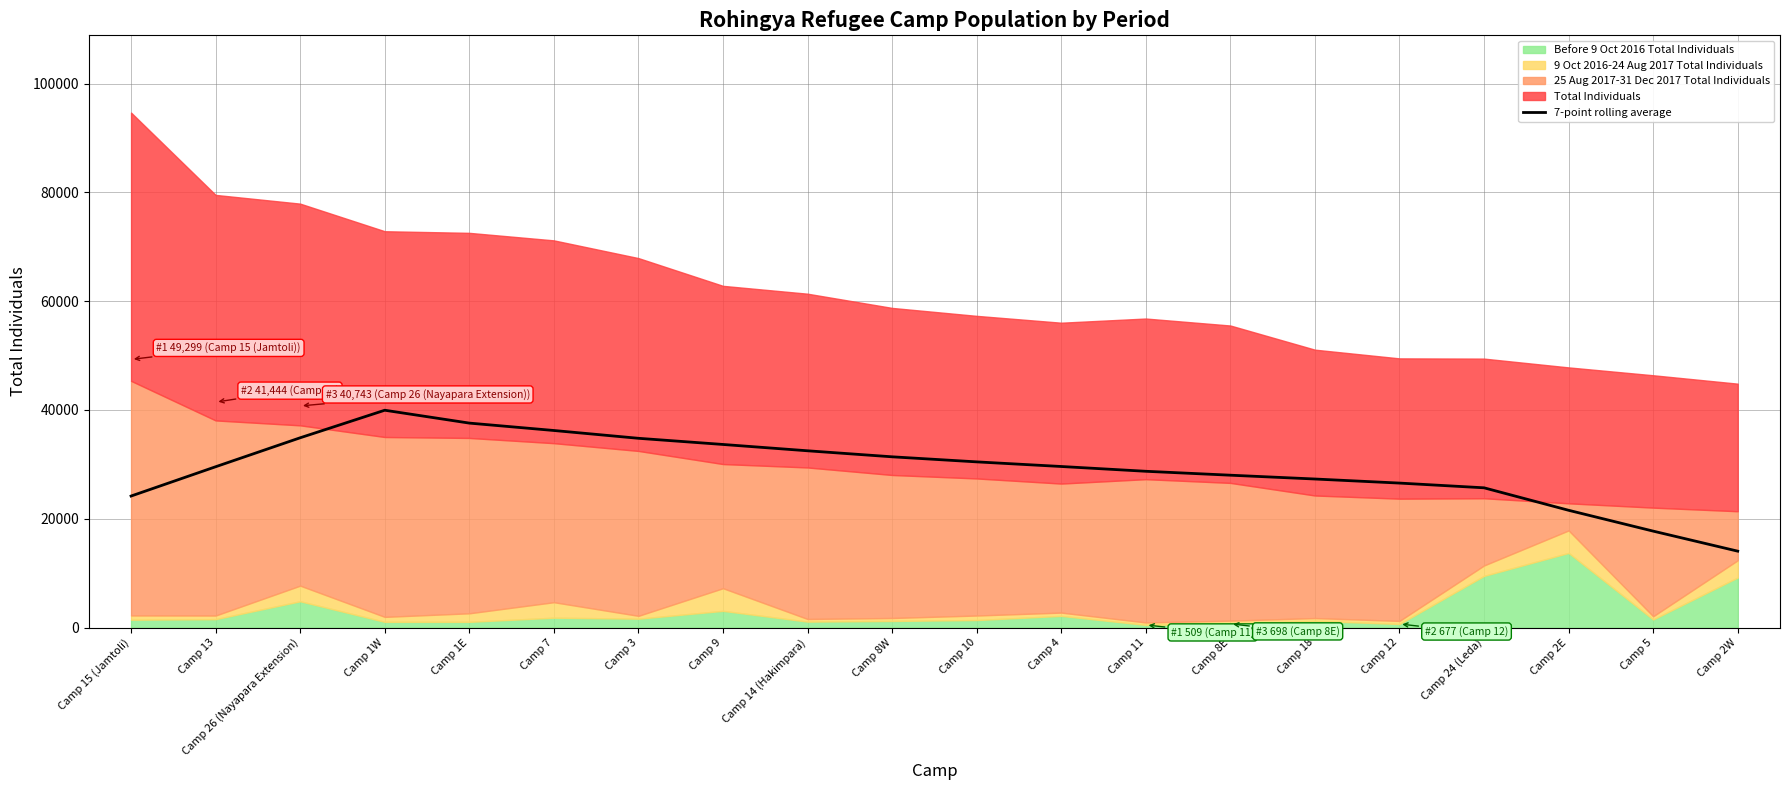

What is the difference between the second highest and second lowest values?

19851.1